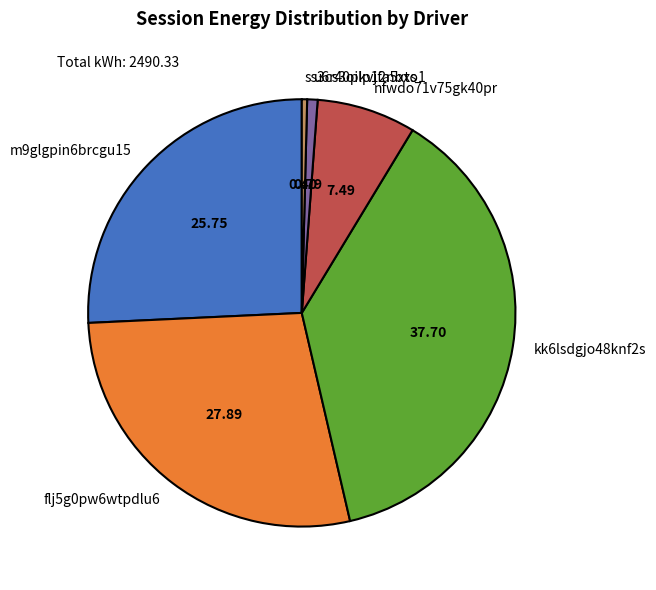

The flj5g0pw6wtpdlu6 slice represents 36% of the pie. True or false?

False